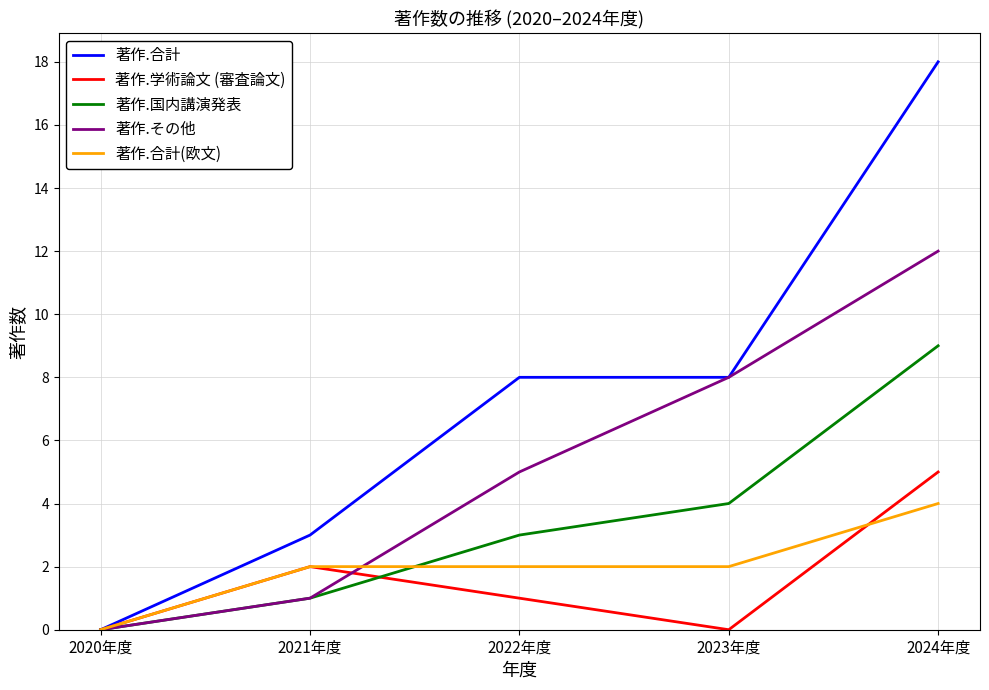

At which label does 著作.合計(欧文) reach its peak?

2024年度